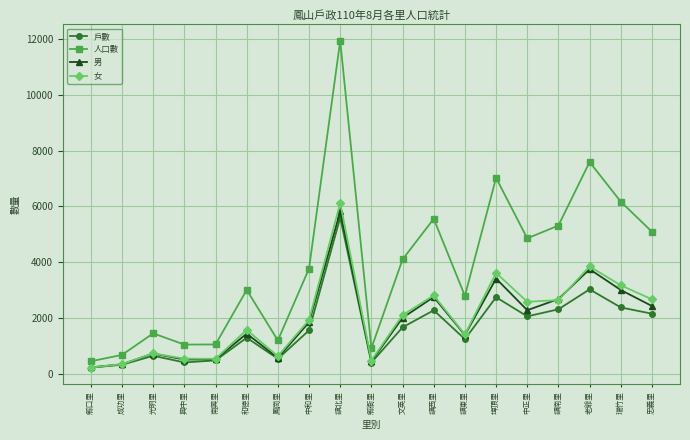

What position from the left is 縣衙里?

10